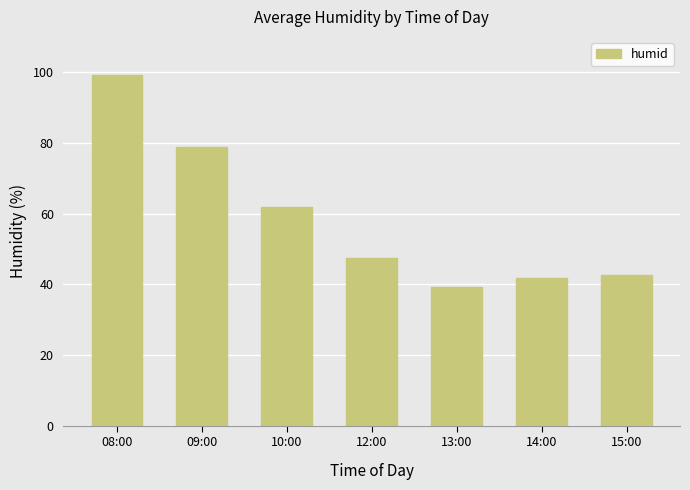

Which label corresponds to the smallest value in the chart?

13:00